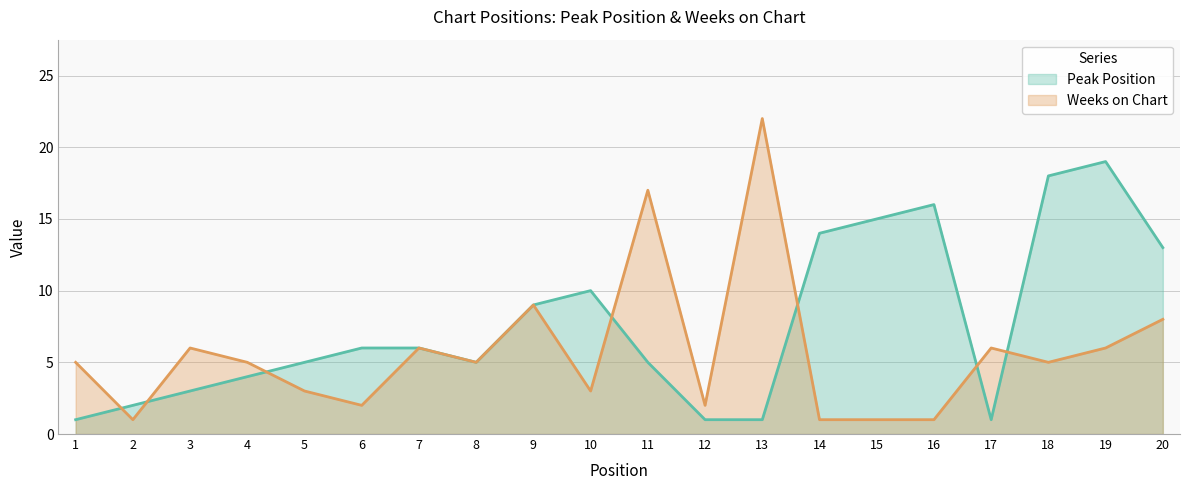

Reading left to right, transcribe all the data shown in this chart.

Peak Position: 1=1	2=2	3=3	4=4	5=5	6=6	7=6	8=5	9=9	10=10	11=5	12=1	13=1	14=14	15=15	16=16	17=1	18=18	19=19	20=13
Weeks on Chart: 1=5	2=1	3=6	4=5	5=3	6=2	7=6	8=5	9=9	10=3	11=17	12=2	13=22	14=1	15=1	16=1	17=6	18=5	19=6	20=8